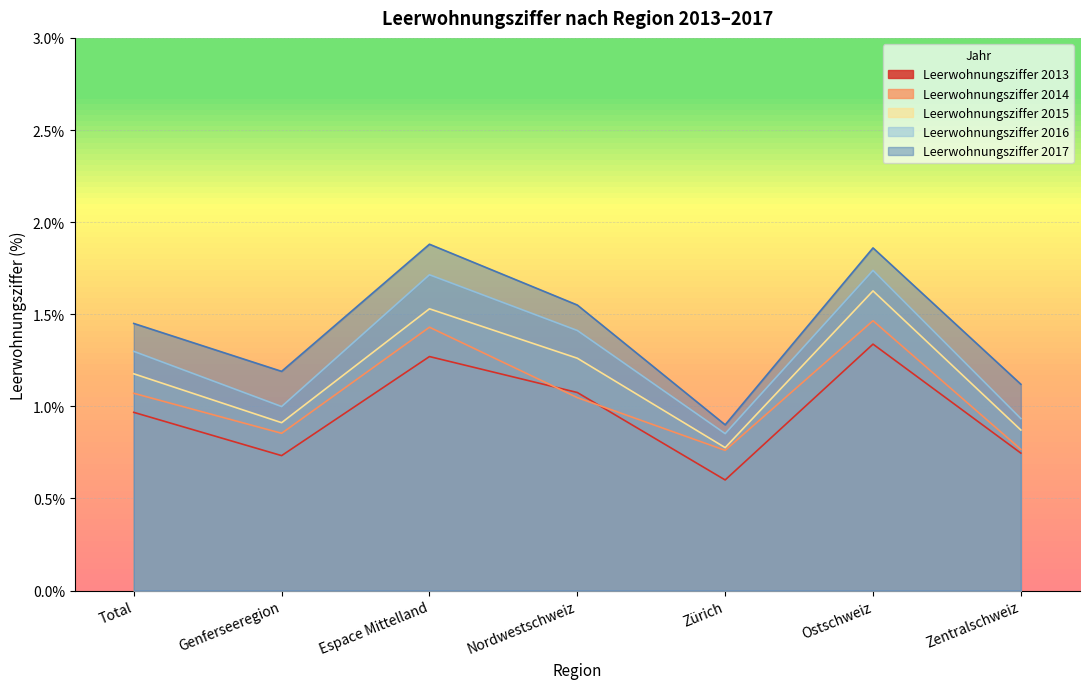

At which label does Leerwohnungsziffer 2016 reach its peak?

Ostschweiz